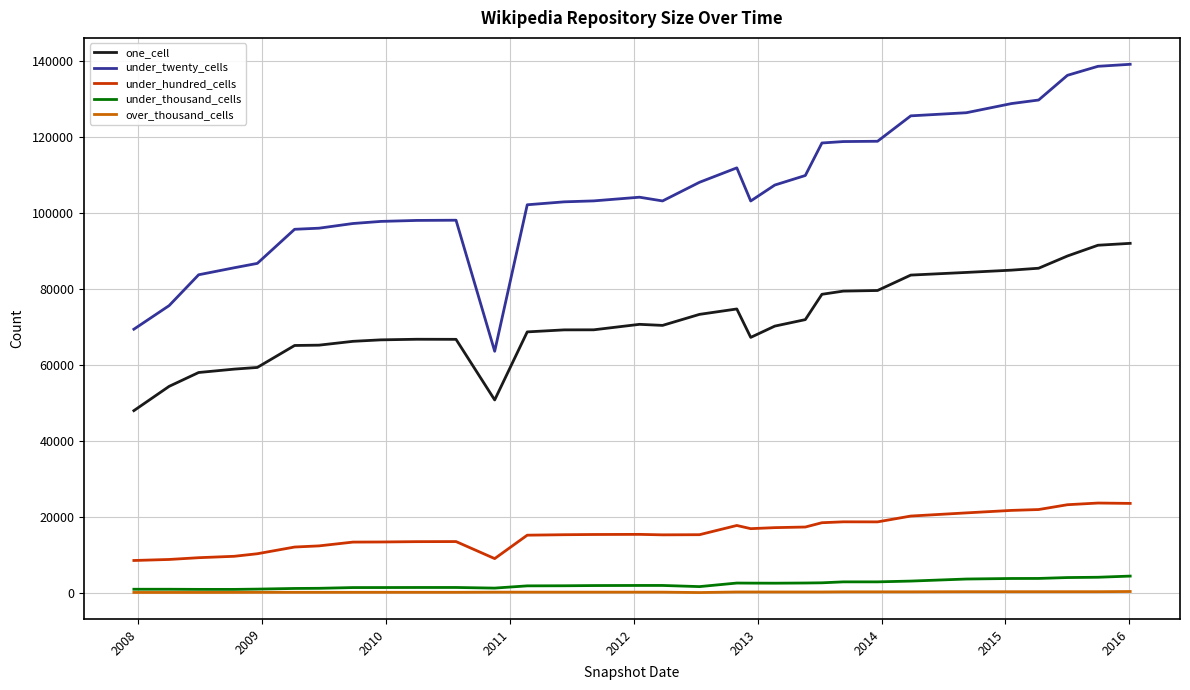

What are all the series names shown in the legend?

one_cell, under_twenty_cells, under_hundred_cells, under_thousand_cells, over_thousand_cells